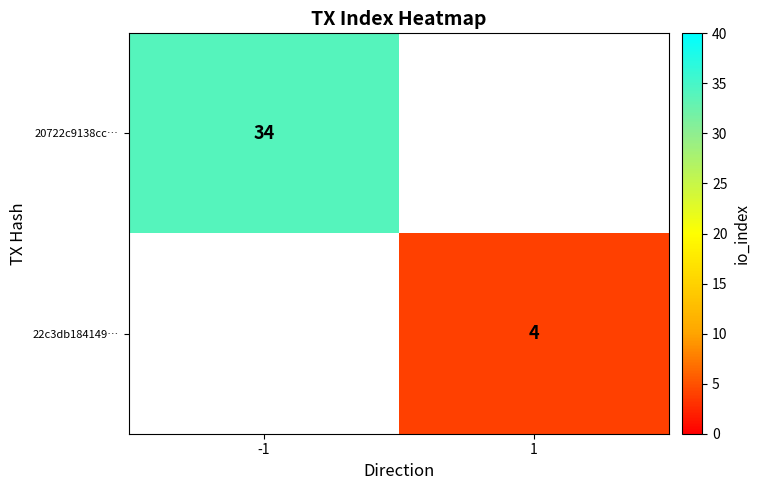

True or false: 22c3db184149… has a value of 1.7 at 1.

False